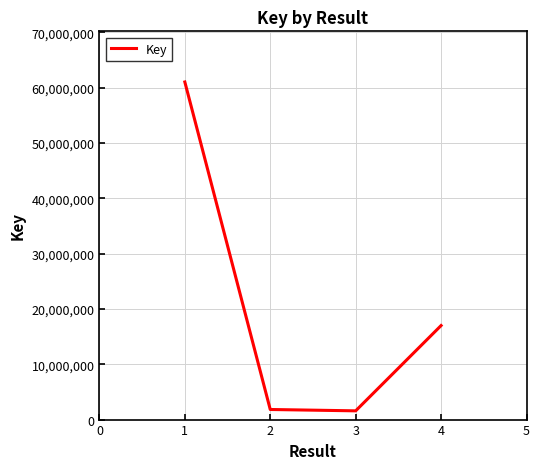

What is the ratio of the value at 1 to the value at 3?

38.6